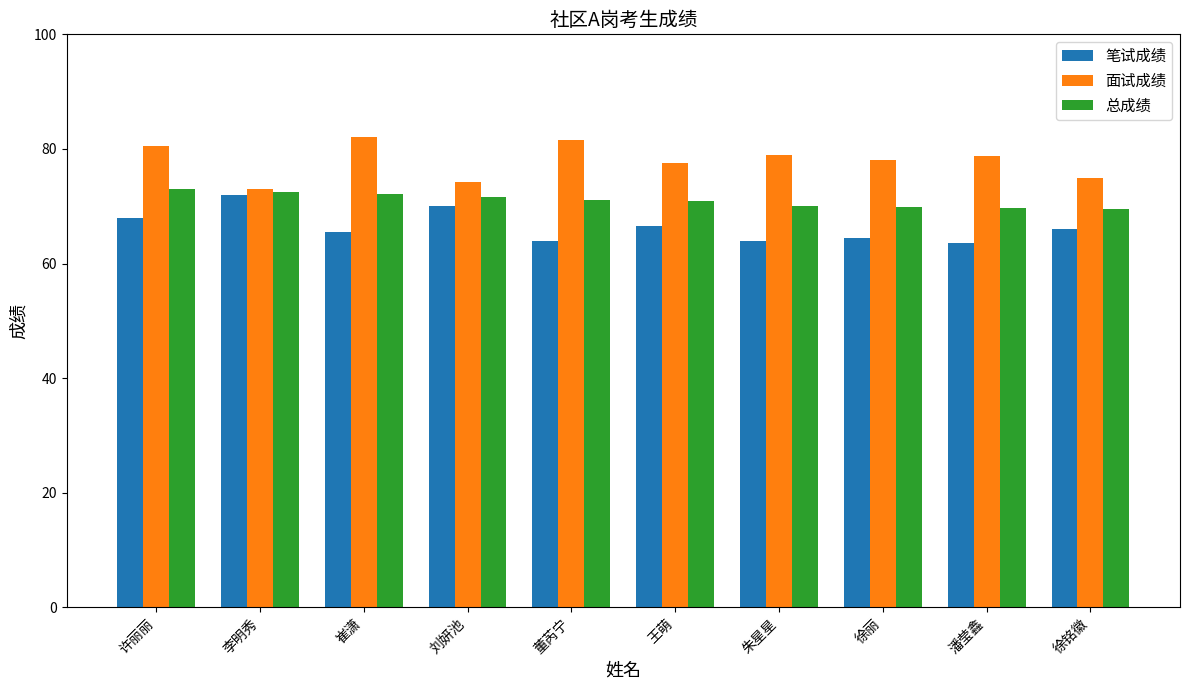

List the series in order of their overall mean, lowest first.

笔试成绩, 总成绩, 面试成绩